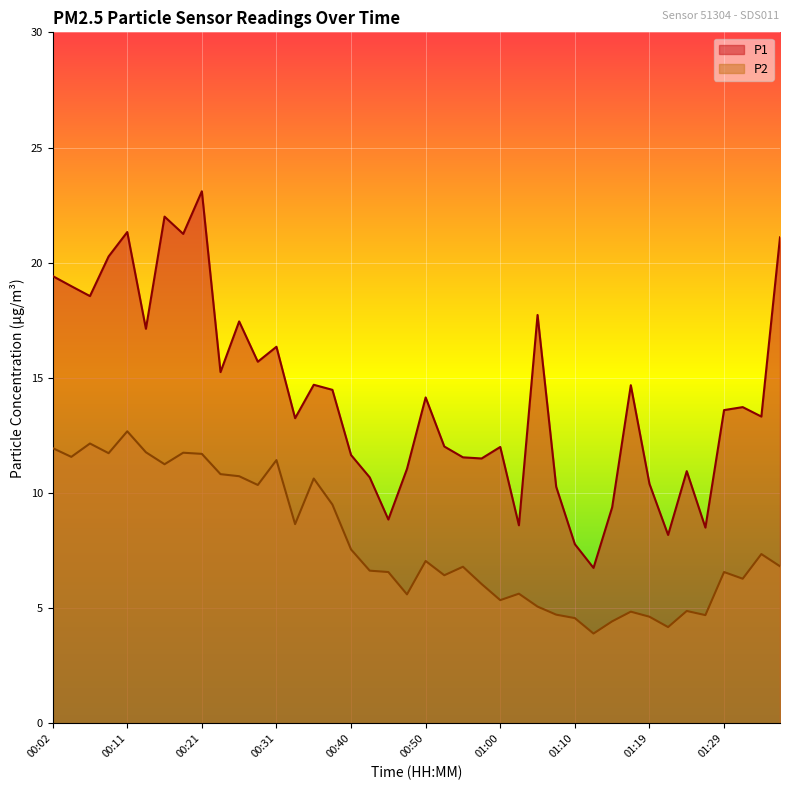

True or false: P2 and P1 intersect in this chart.

False